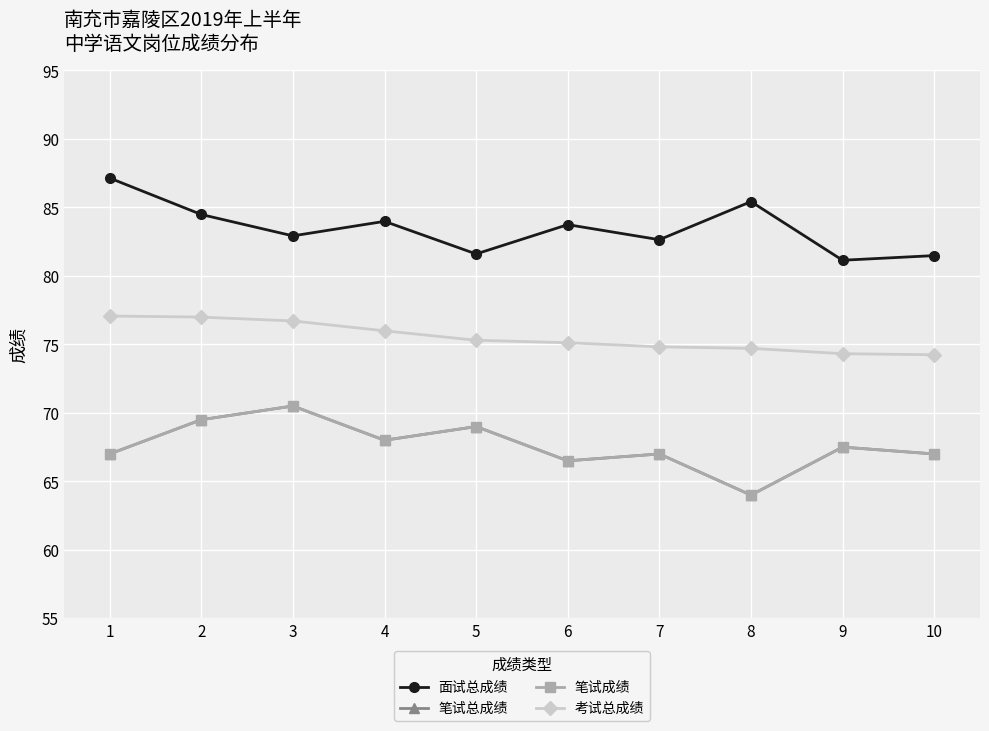

What is the average value of the 考试总成绩 series?

75.5